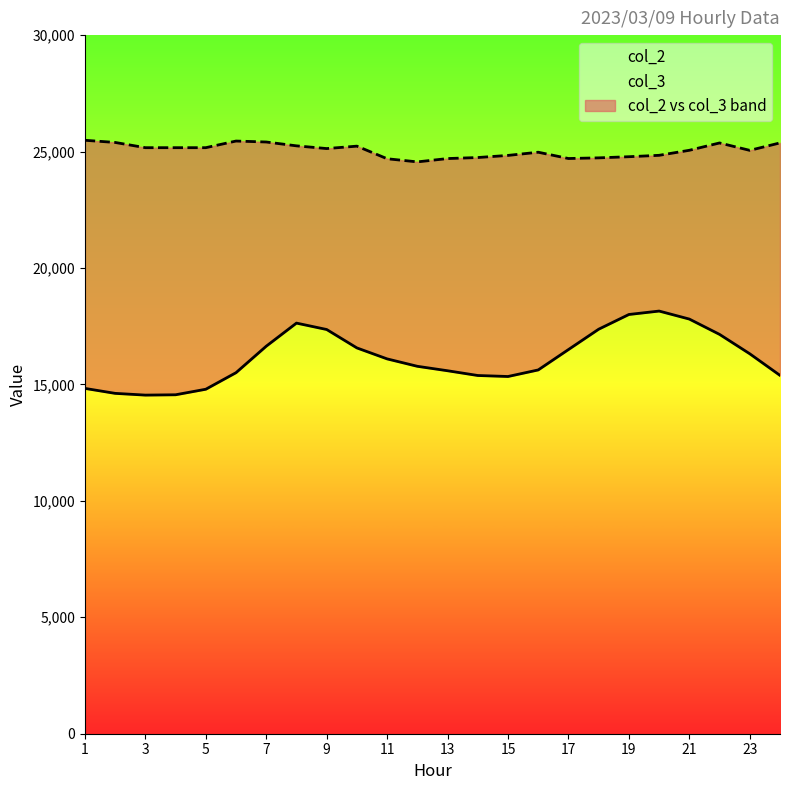

Between 5 and 7, which series saw the biggest shift?

col_2